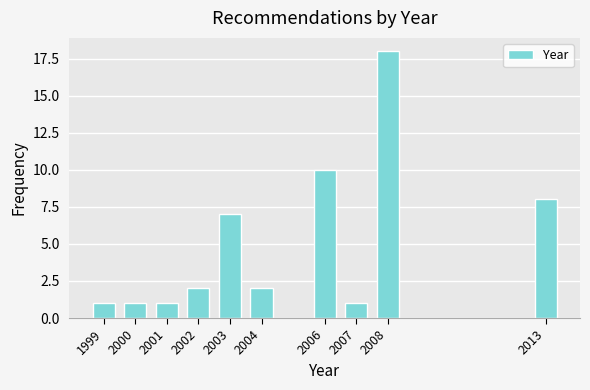

Reading right to left, extract all data points from this chart.

2013=8	2008=18	2007=1	2006=10	2004=2	2003=7	2002=2	2001=1	2000=1	1999=1